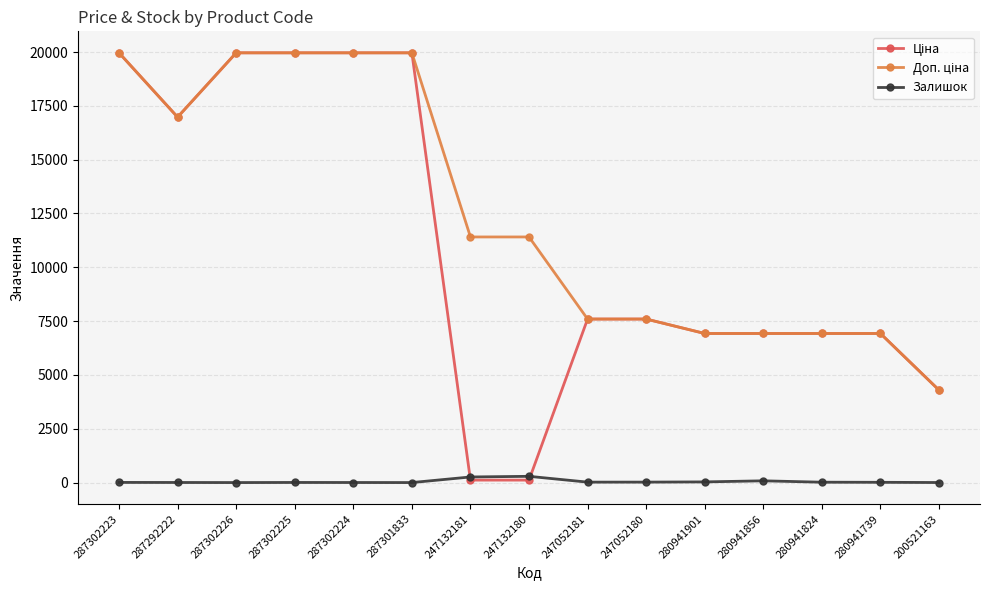

What is the maximum value shown in the chart?

19964.2